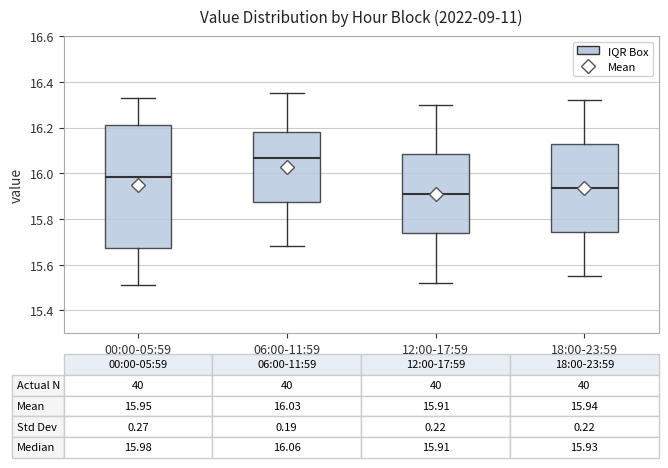

Comparing the boxes themselves (not the whiskers), which one is the tallest?

00:00-05:59